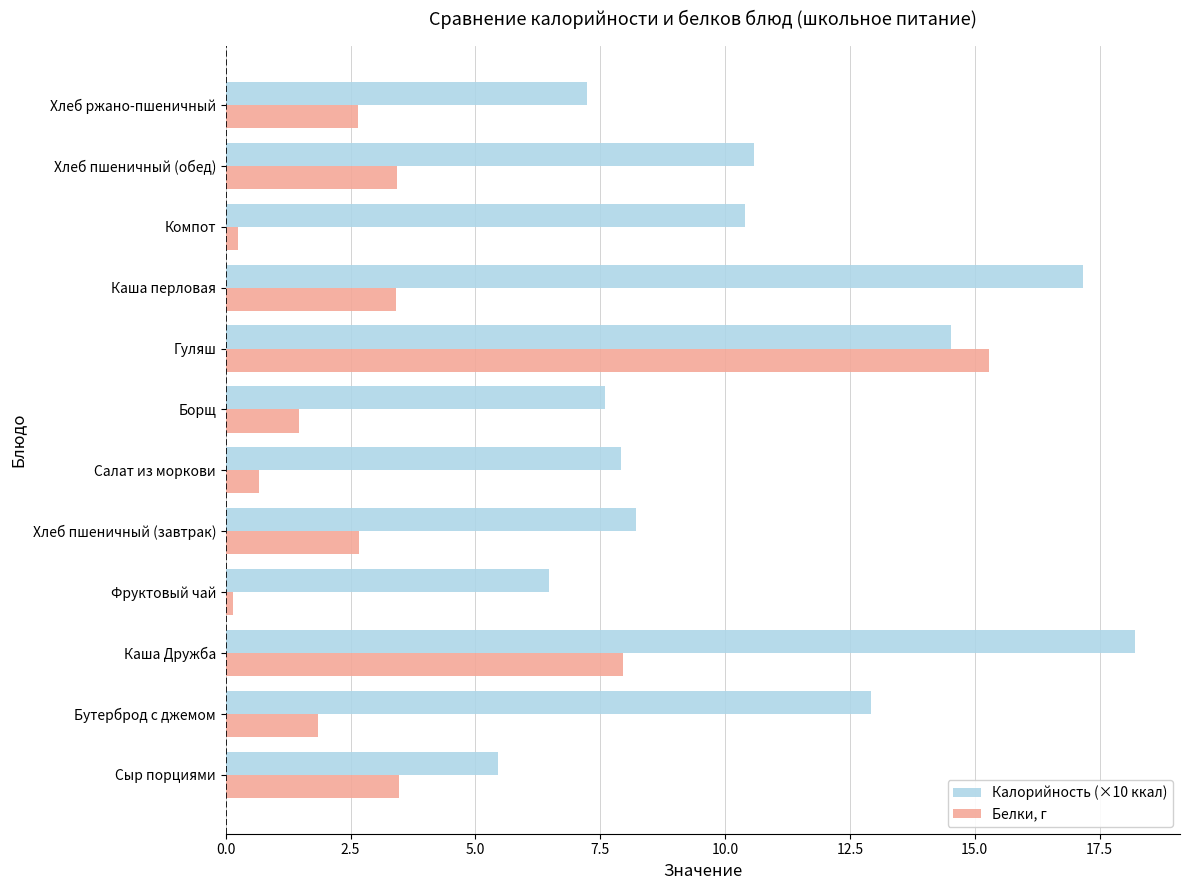

What is the difference between the second highest and minimum values in the Белки, г series?

7.8